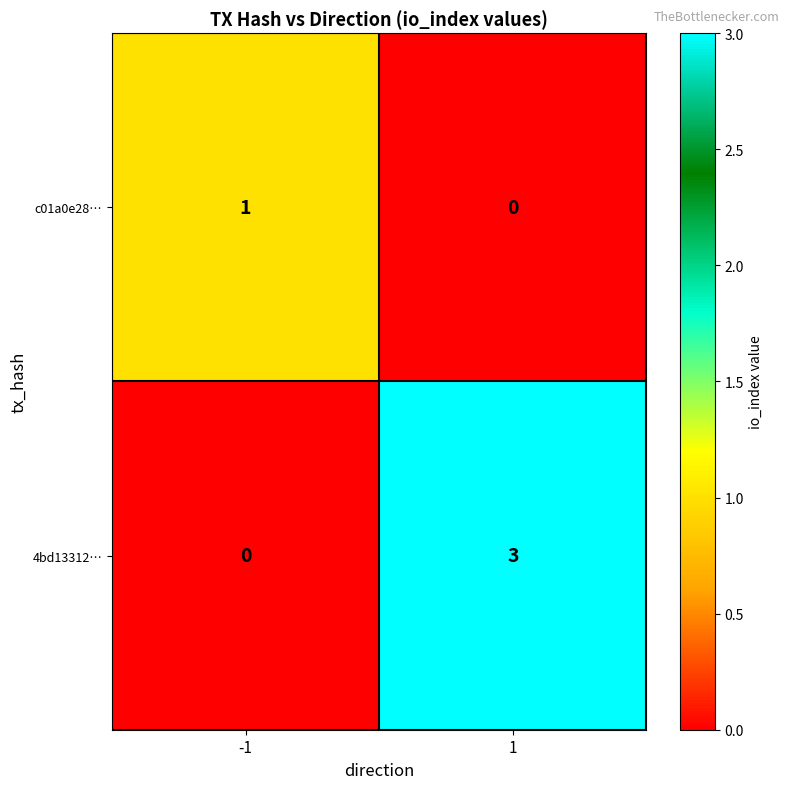

True or false: c01a0e28… has a value of 0 at 1.

True